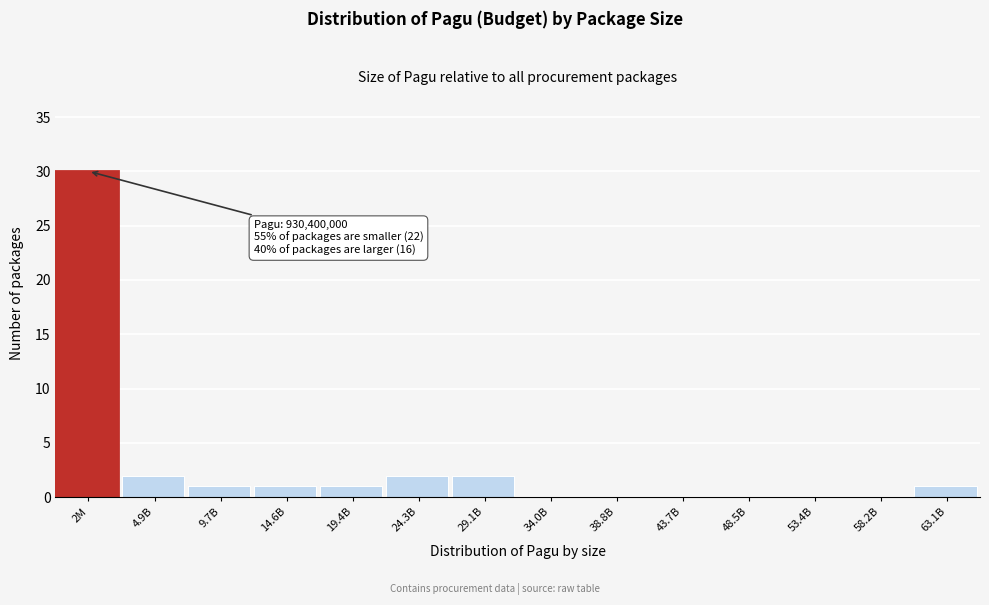

Reading left to right, list all the values displayed in this chart.

2M=30	4.9B=2	9.7B=1	14.6B=1	19.4B=1	24.3B=2	29.1B=2	34.0B=0	38.8B=0	43.7B=0	48.5B=0	53.4B=0	58.2B=0	63.1B=1